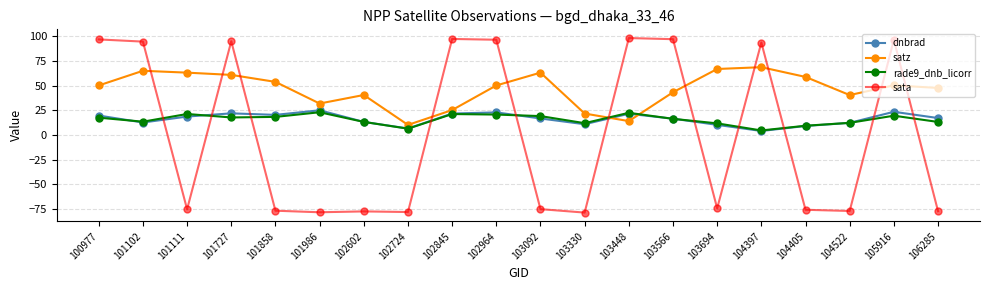

How many distinct data groups are displayed?

4